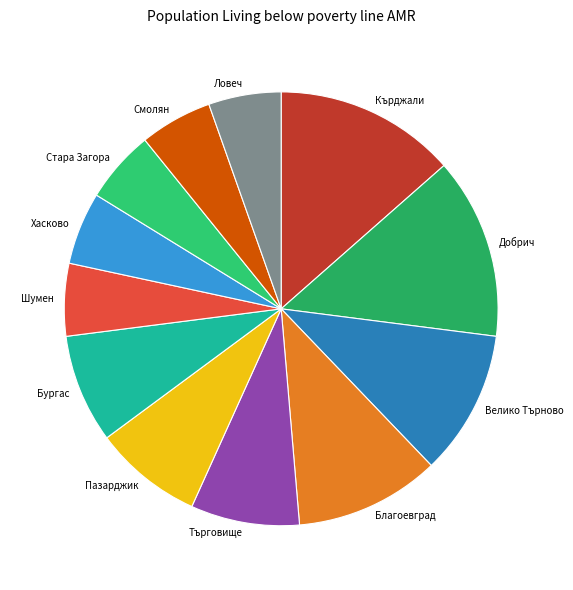

How many segments does this pie chart have?

12